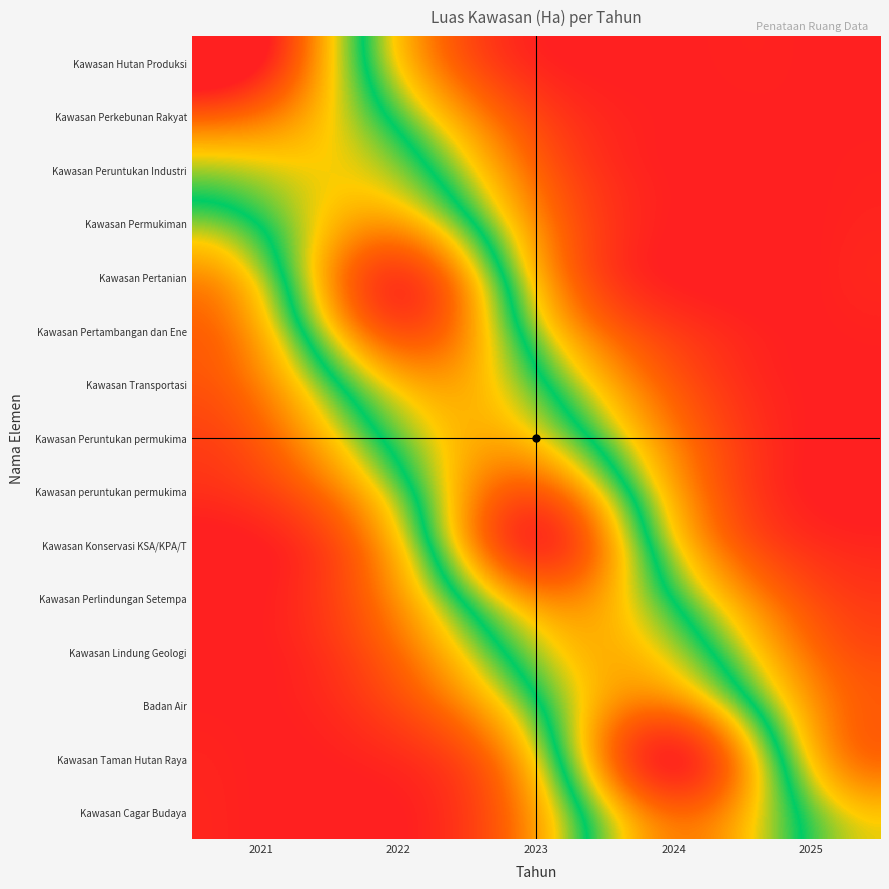

At 2025, list the series in order from smallest to largest.

Kawasan Hutan Produksi, Kawasan Perkebunan Rakyat, Kawasan Peruntukan Industri, Kawasan Permukiman, Kawasan Pertanian, Kawasan Pertambangan dan Ene, Kawasan Transportasi, Kawasan Peruntukan permukima, Kawasan peruntukan permukima, Kawasan Konservasi KSA/KPA/T, Kawasan Perlindungan Setempa, Kawasan Lindung Geologi, Badan Air, Kawasan Taman Hutan Raya, Kawasan Cagar Budaya